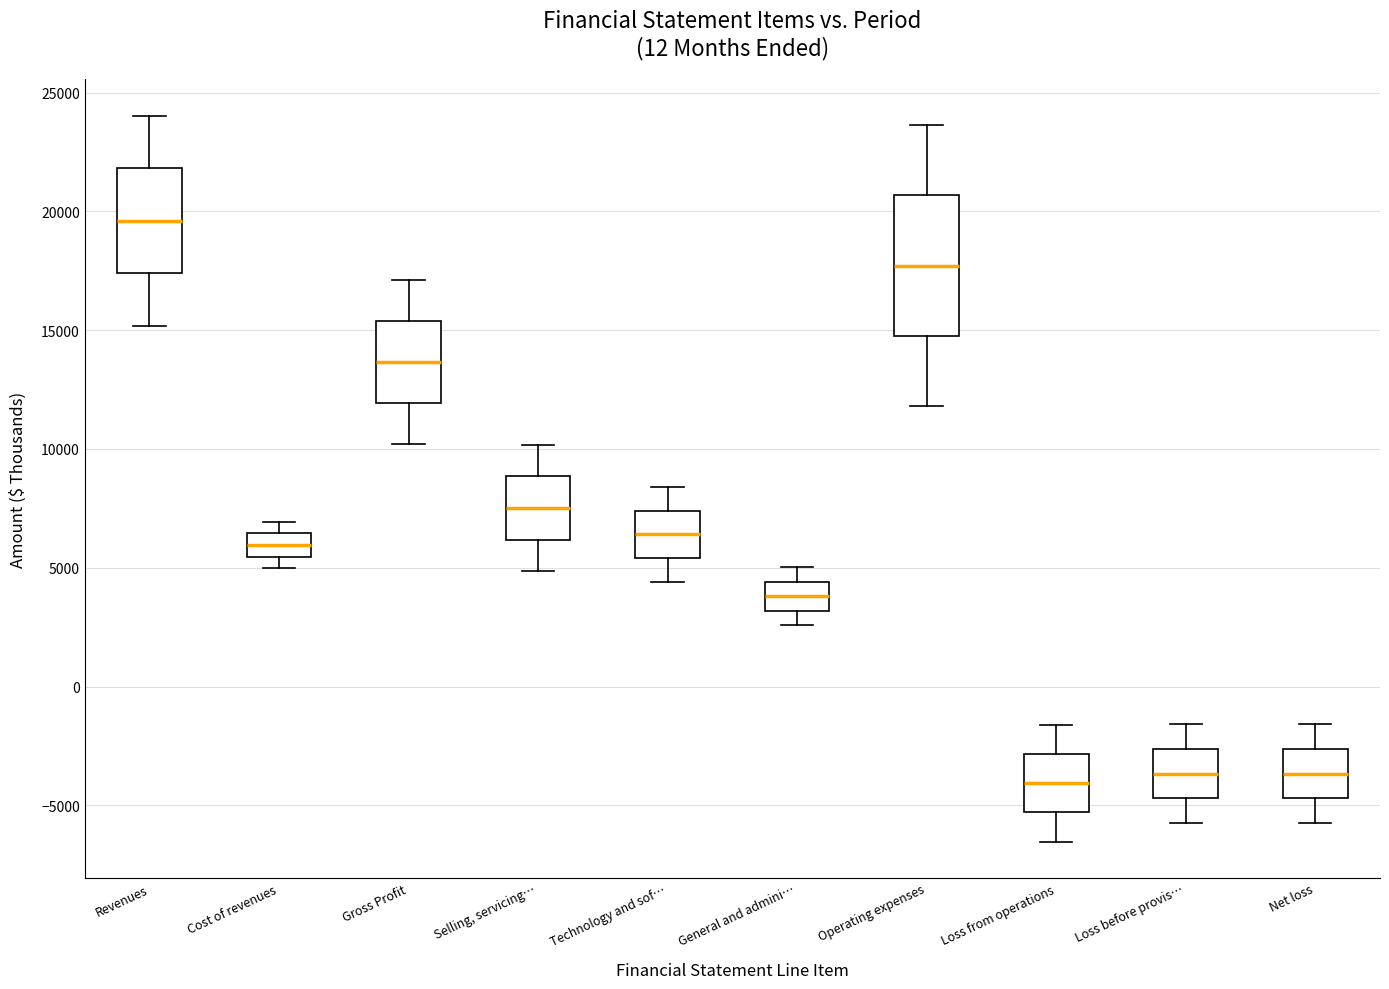

Which box is the tallest, from its lower edge to its upper edge?

Operating expenses